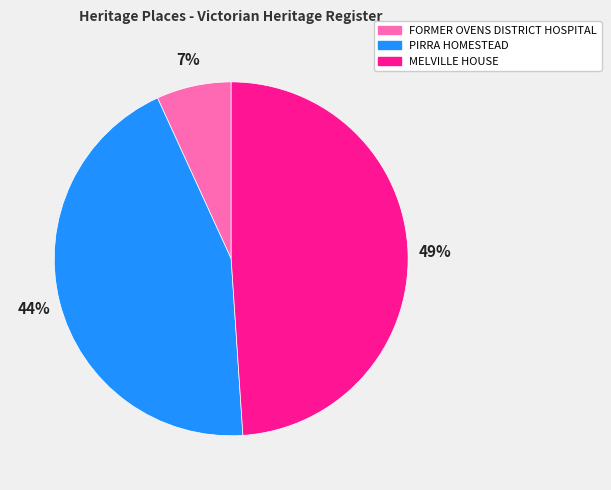

Is the sum of FORMER OVENS DISTRICT HOSPITAL and PIRRA HOMESTEAD greater than half?

Yes